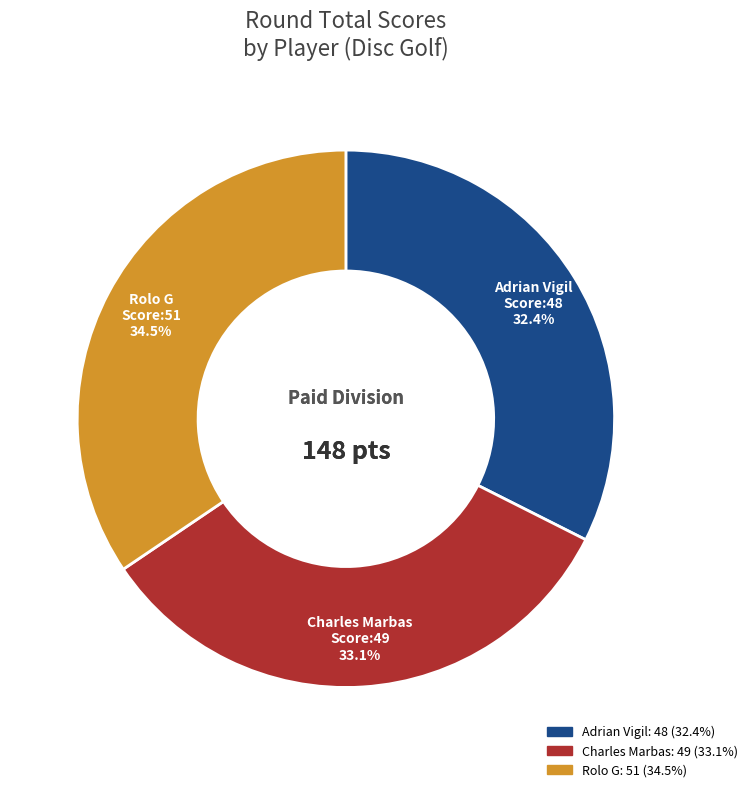

Is there a majority slice in this chart?

No